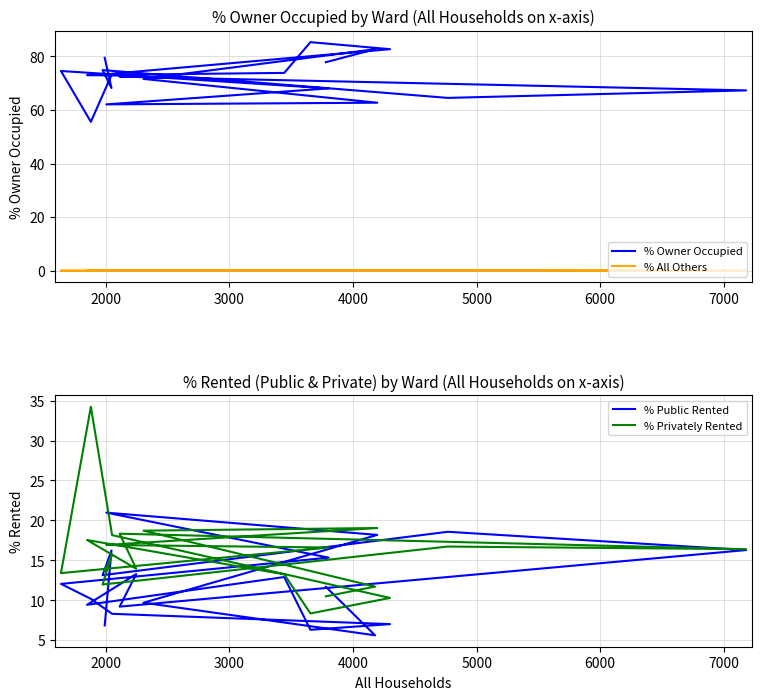

What is the difference between the maximum and second lowest values in the % Public Rented series?

14.7